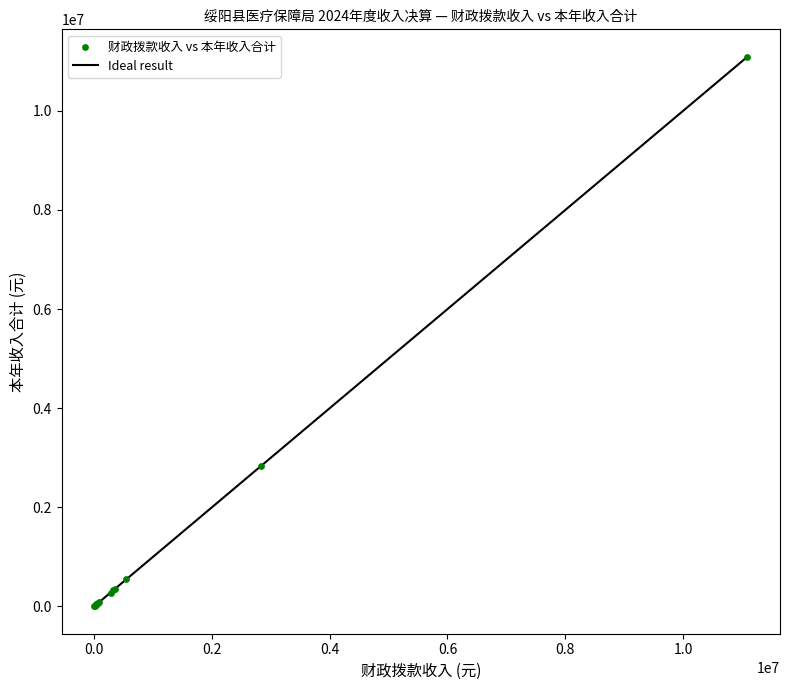

What Y value in the scatter plot is closest to 5547608?

2827365.8